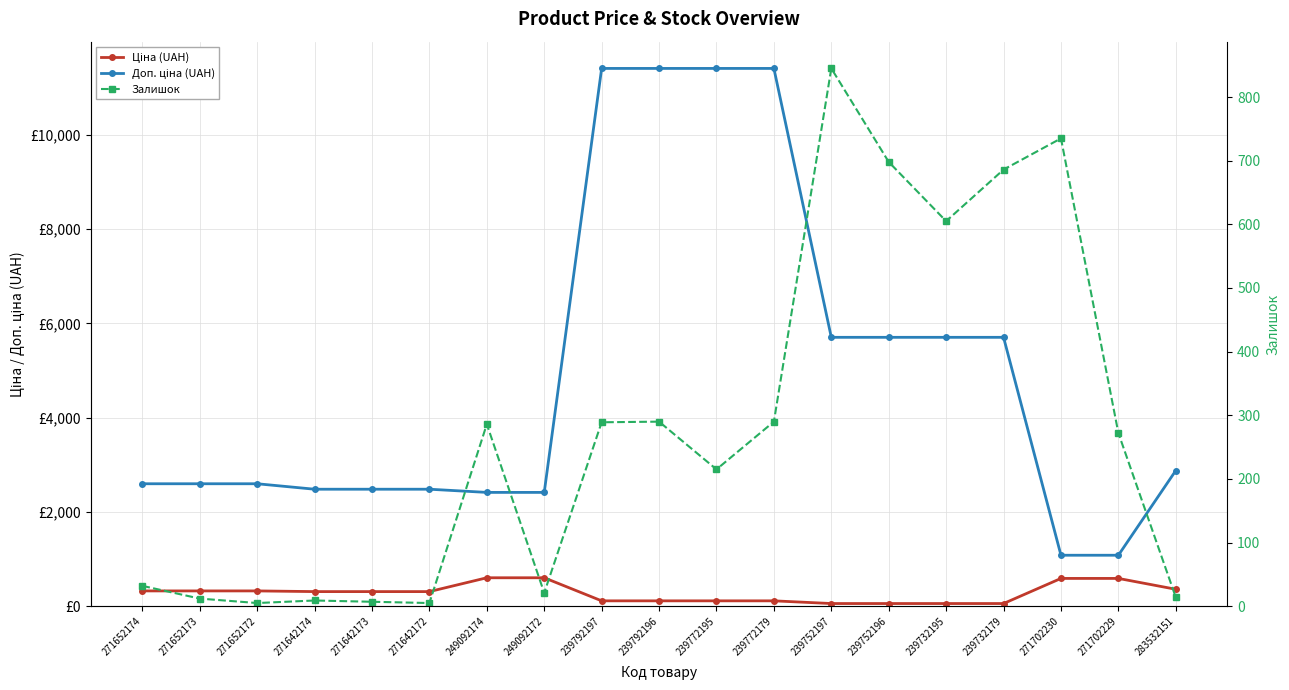

What is the label of the 19th point from the left?

283532151